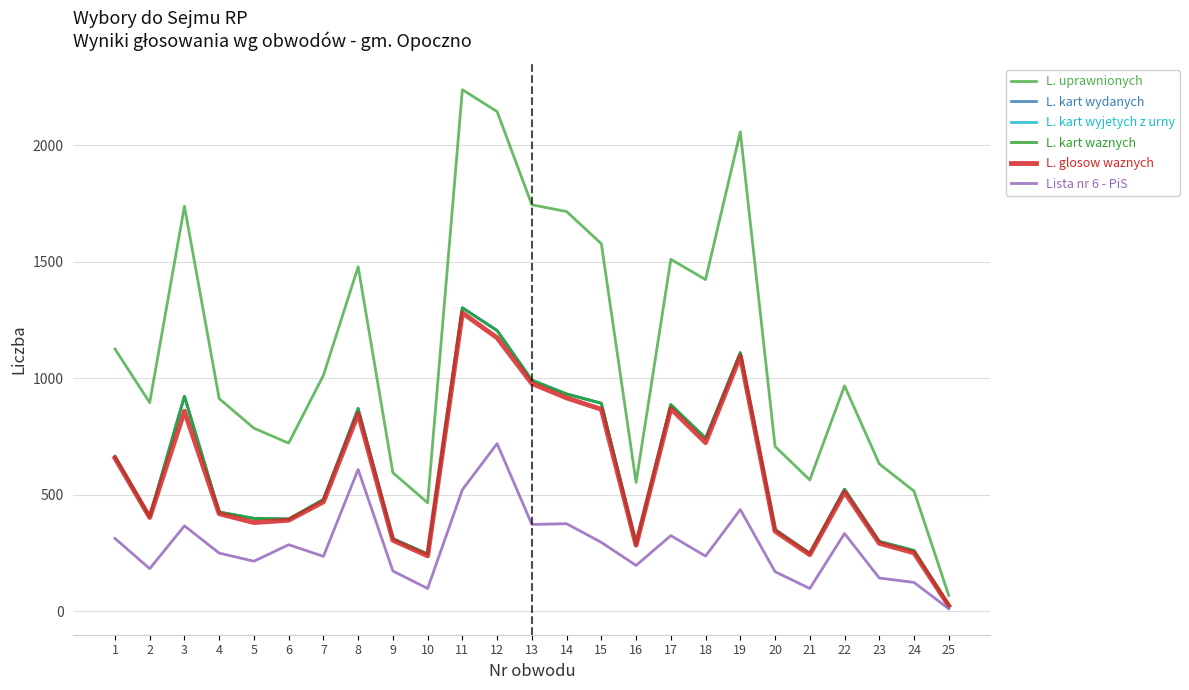

At which label does Lista nr 6 - PiS reach its minimum?

25